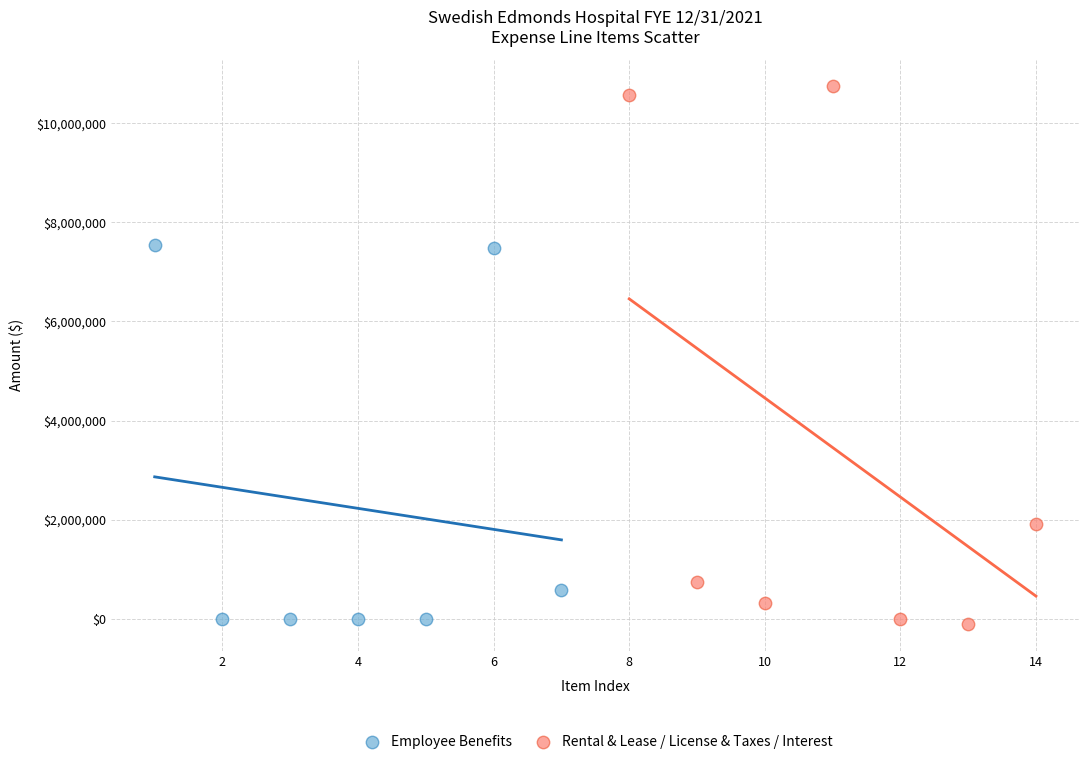

What are all the series names shown in the legend?

Employee Benefits, Rental & Lease / License & Taxes / Interest